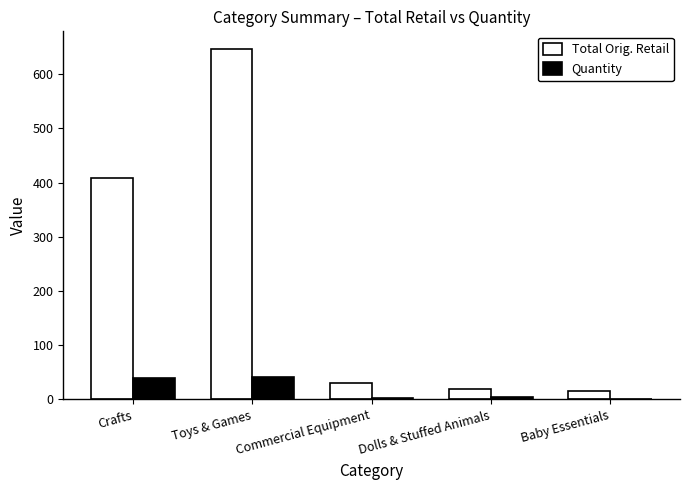

What are all the series names shown in the legend?

Total Orig. Retail, Quantity